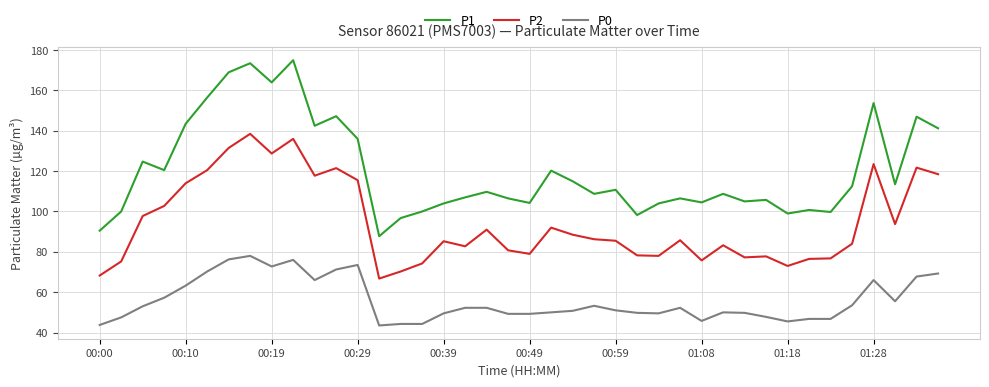

Which series has the largest range (max minus min)?

P1